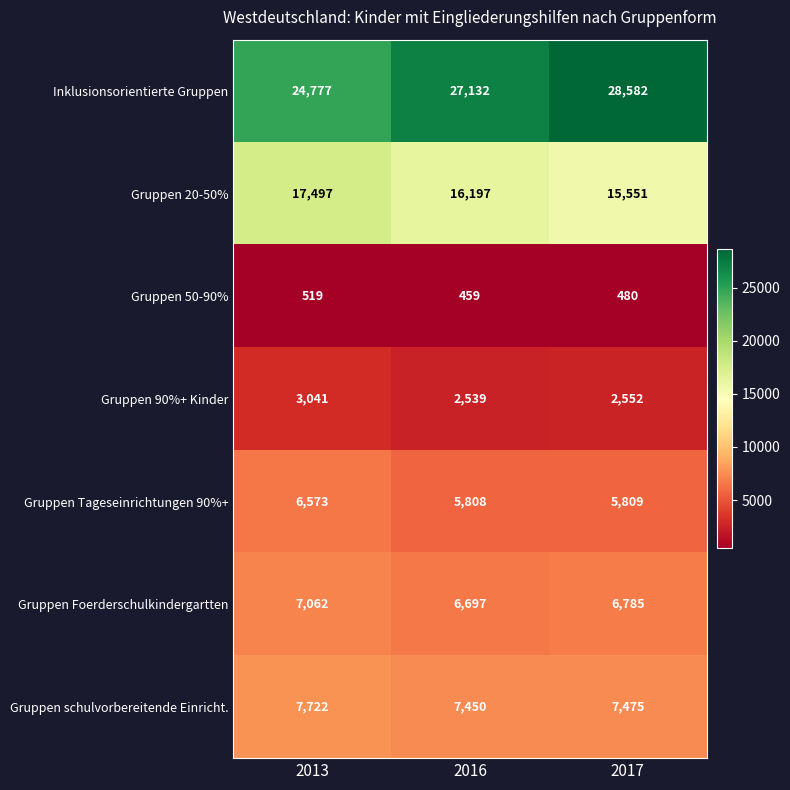

At 2013, list the series in order from largest to smallest.

Inklusionsorientierte Gruppen, Gruppen 20-50%, Gruppen schulvorbereitende Einricht., Gruppen Foerderschulkindergartten, Gruppen Tageseinrichtungen 90%+, Gruppen 90%+ Kinder, Gruppen 50-90%